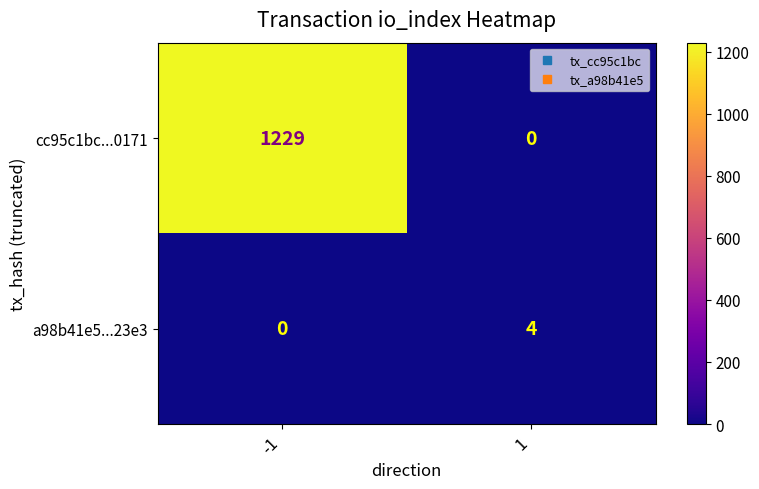

Reading left to right, transcribe all the data shown in this chart.

cc95c1bc...0171: -1=1229	1=0
a98b41e5...23e3: -1=0	1=4